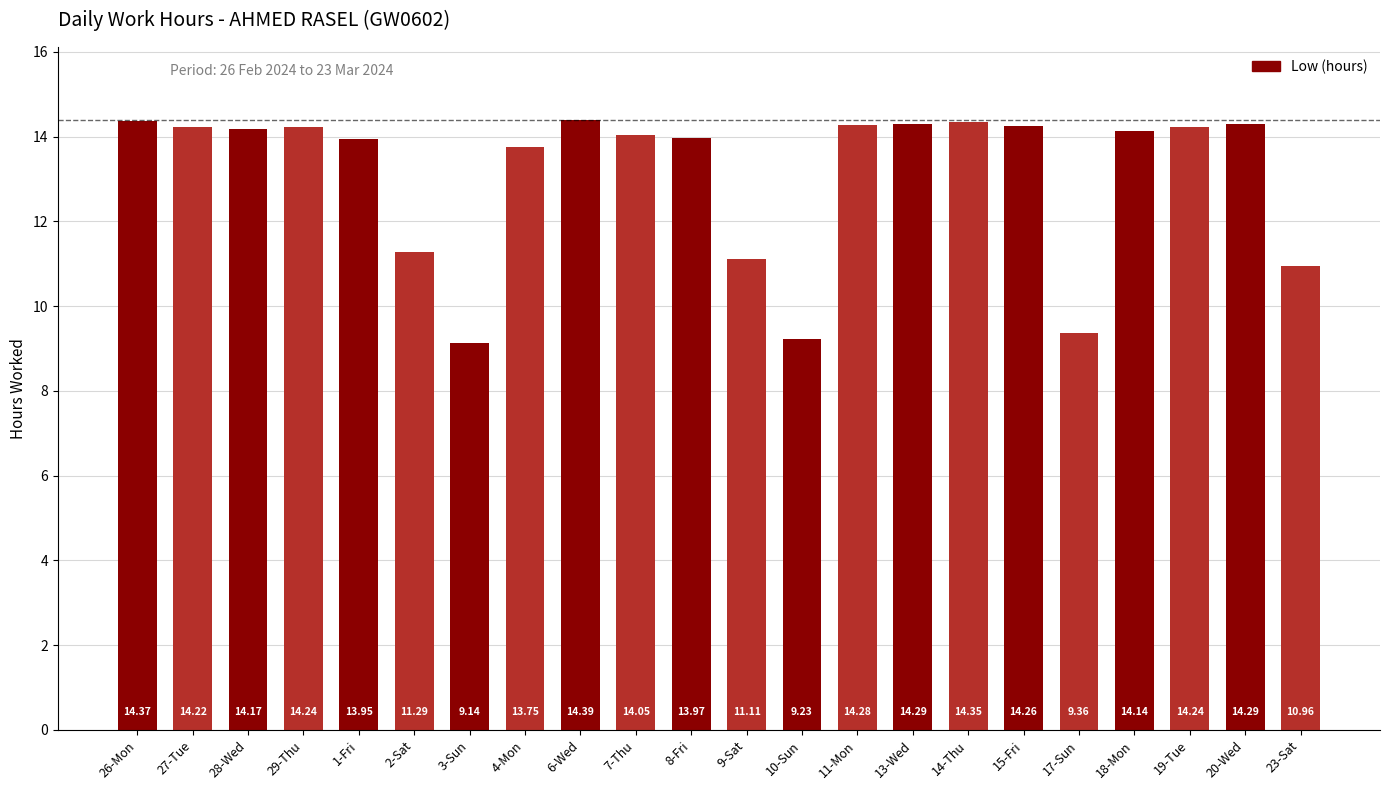

How many data points does each series have?

22